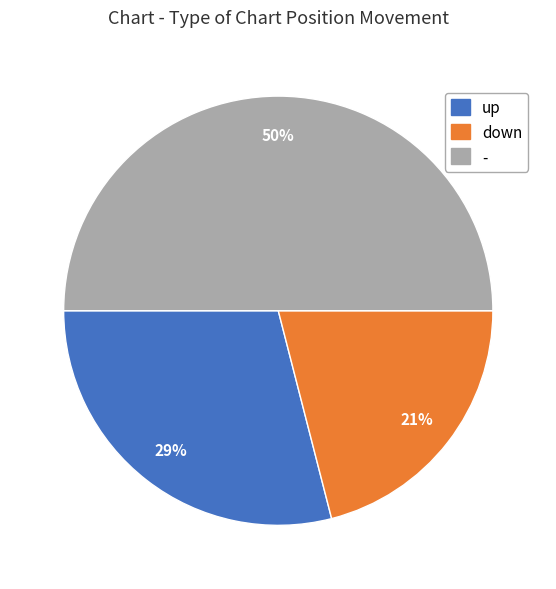

How many slices are in this pie chart?

3